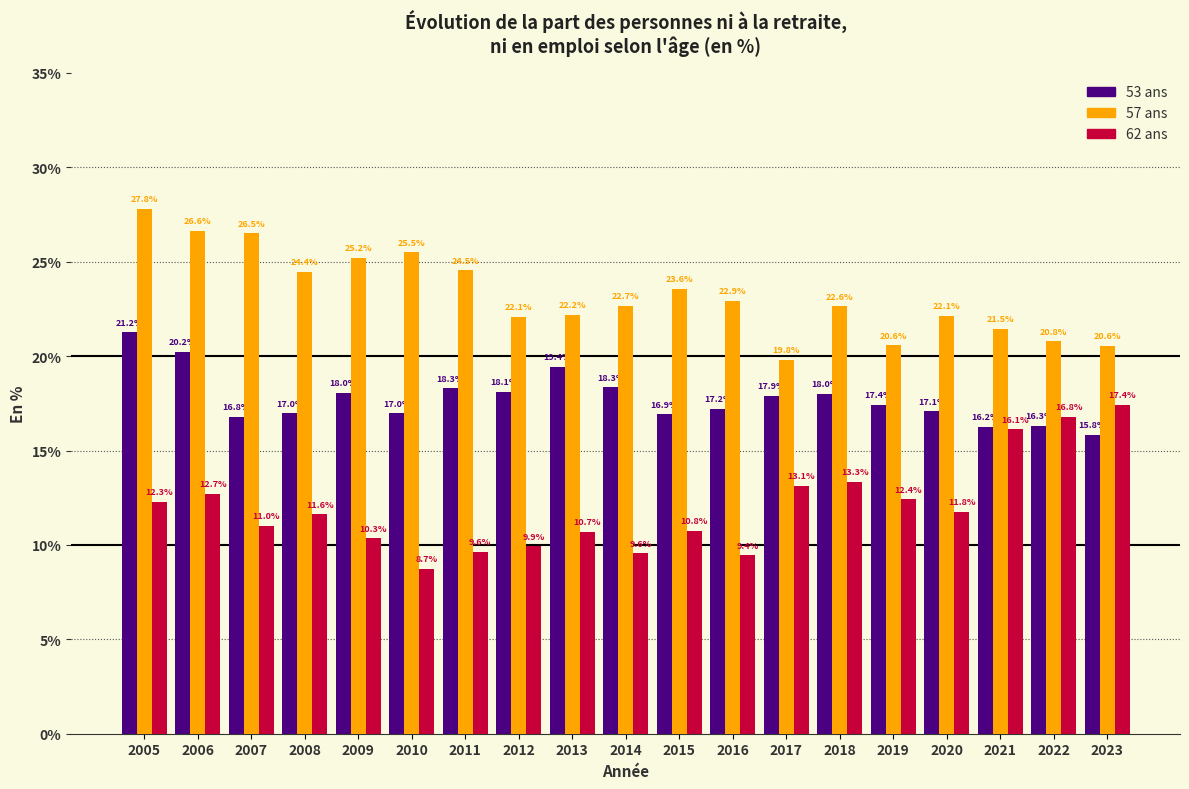

Read the 57 ans value at 2022.

20.8